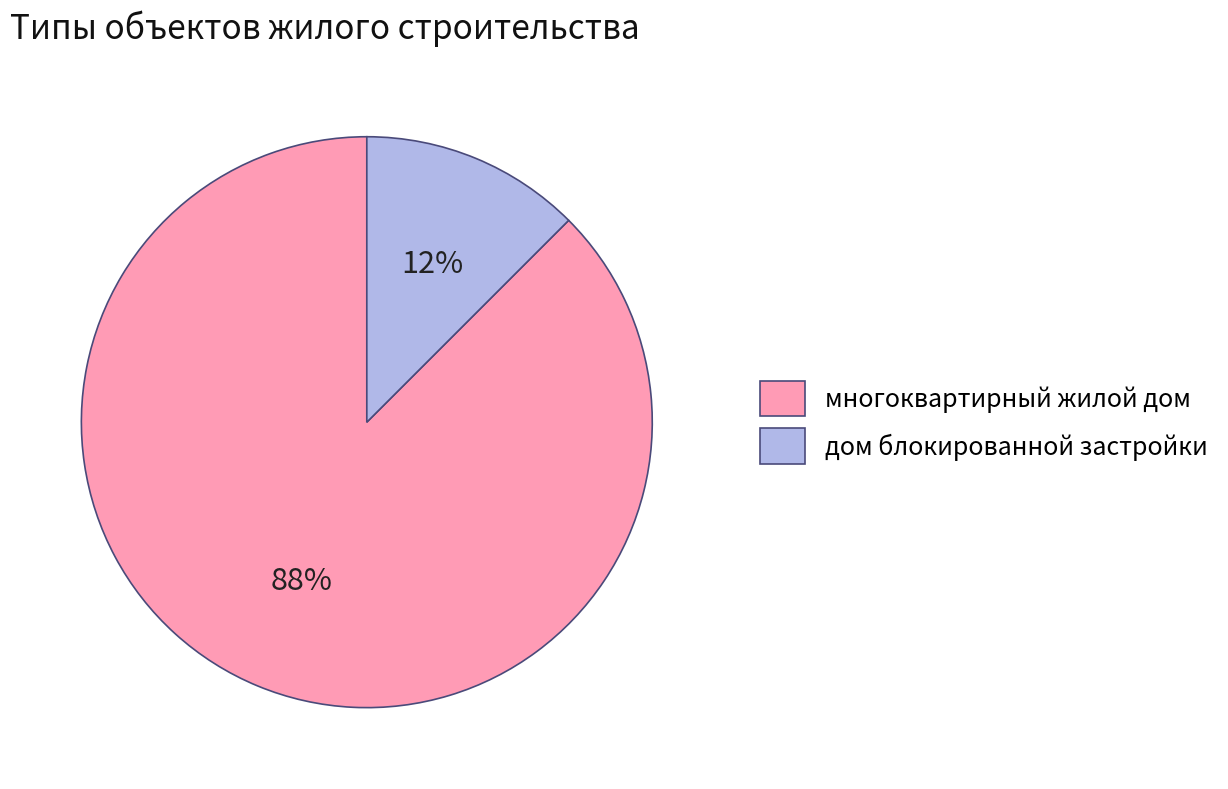

To the nearest percent, what is the combined percentage of дом блокированной застройки and многоквартирный жилой дом?

100%